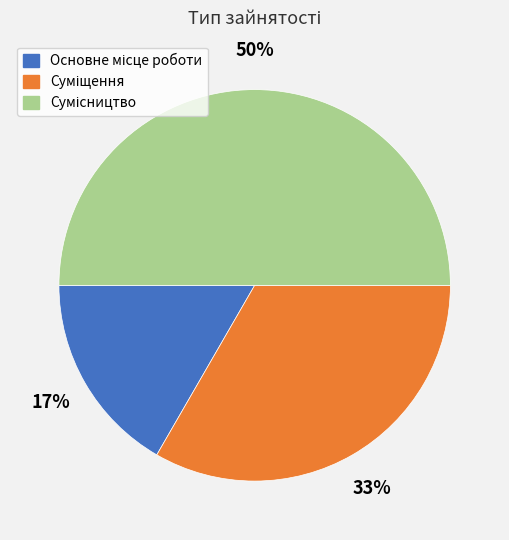

To the nearest percent, what is the difference between the largest and smallest slice percentages?

33%